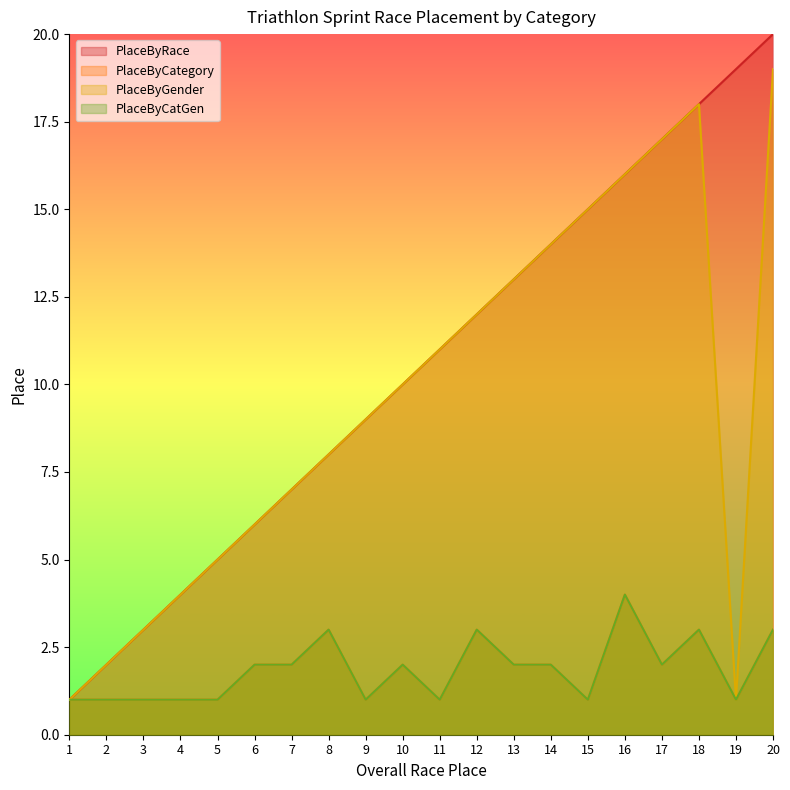

Reading left to right, list all the values displayed in this chart.

PlaceByRace: 1	2	3	4	5	6	7	8	9	10	11	12	13	14	15	16	17	18	19	20
PlaceByCategory: 1	1	1	1	1	2	2	3	1	2	1	3	2	2	1	4	2	3	1	3
PlaceByGender: 1	2	3	4	5	6	7	8	9	10	11	12	13	14	15	16	17	18	1	19
PlaceByCatGen: 1	1	1	1	1	2	2	3	1	2	1	3	2	2	1	4	2	3	1	3